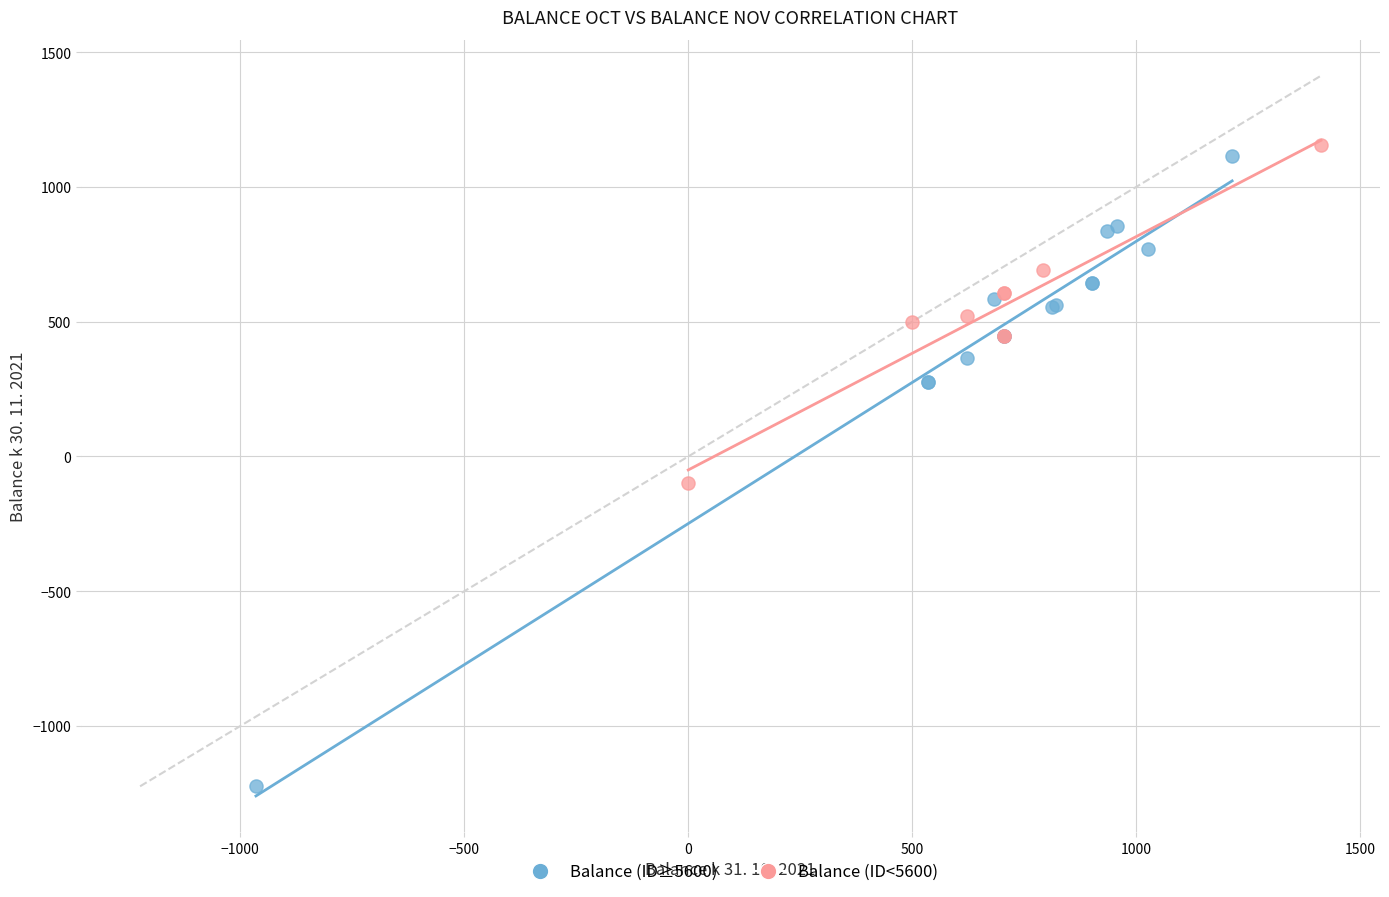

Which series reaches the minimum Y coordinate?

Balance (ID≥5600)